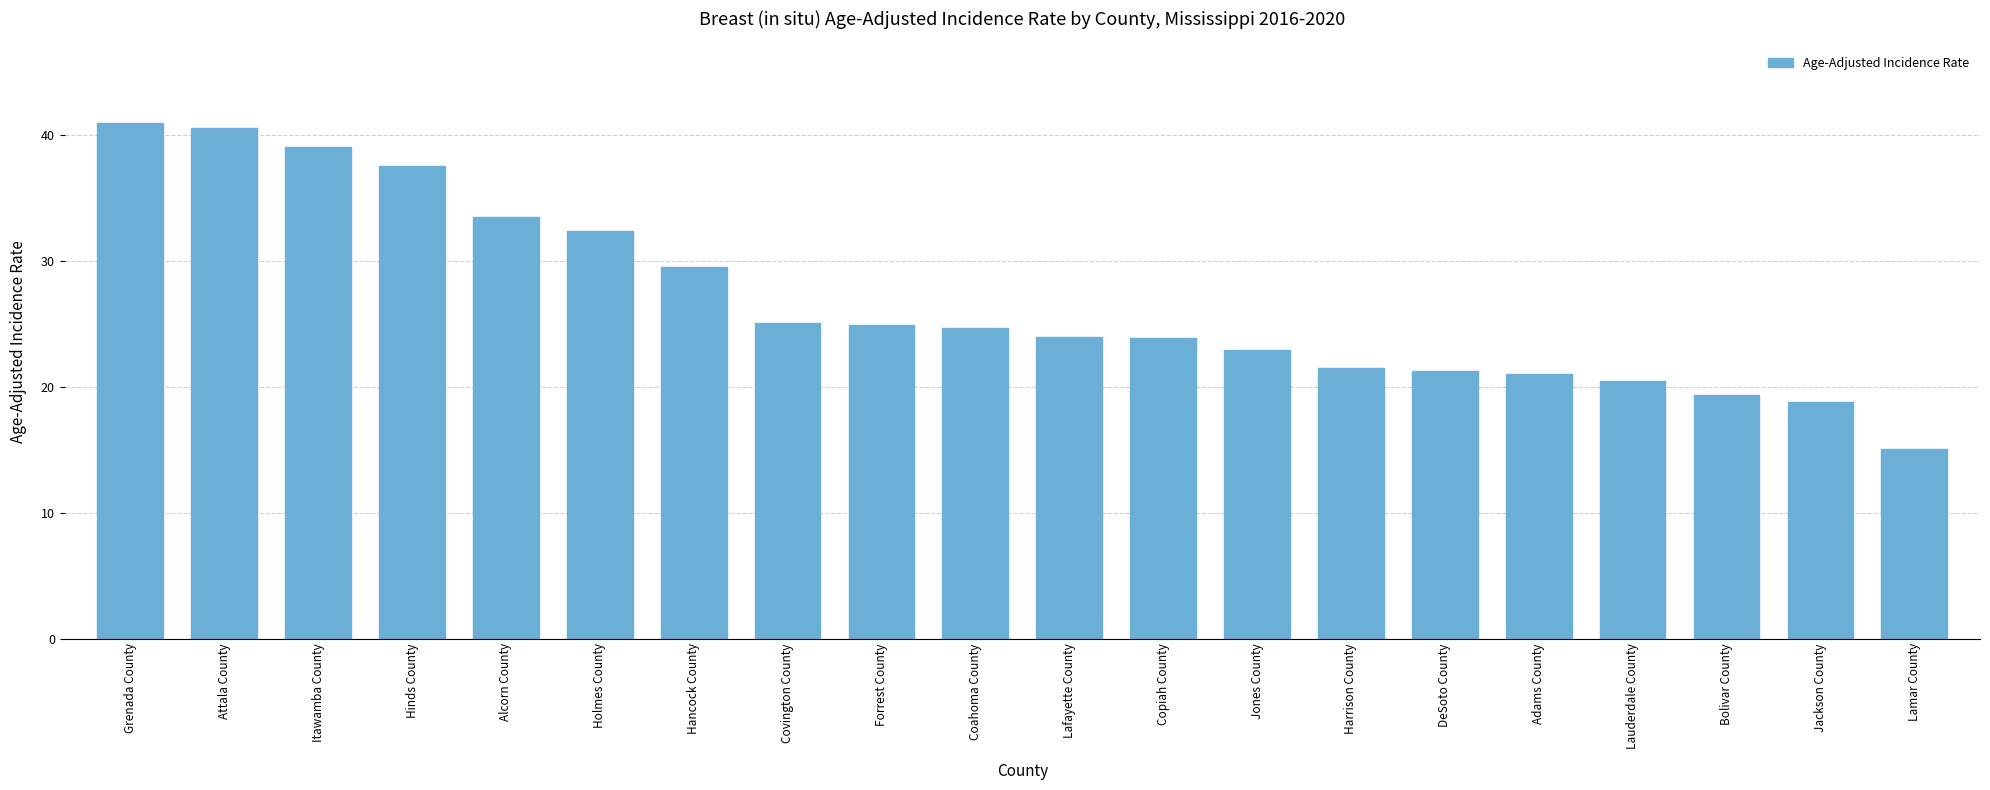

Does the chart contain stacked bars?

No